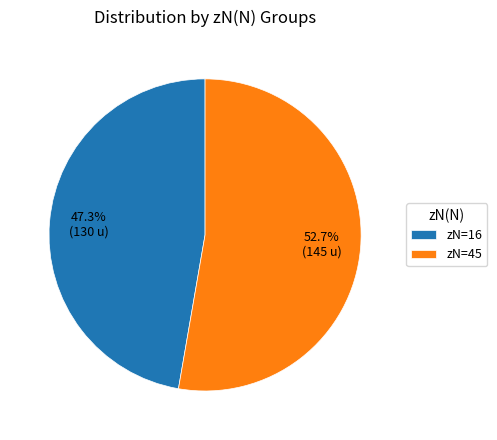

Does zN=45 account for over 50% of the chart?

Yes